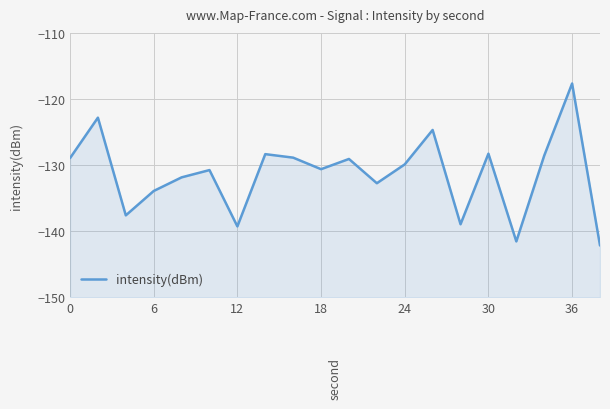

How many lines are shown in the chart?

1